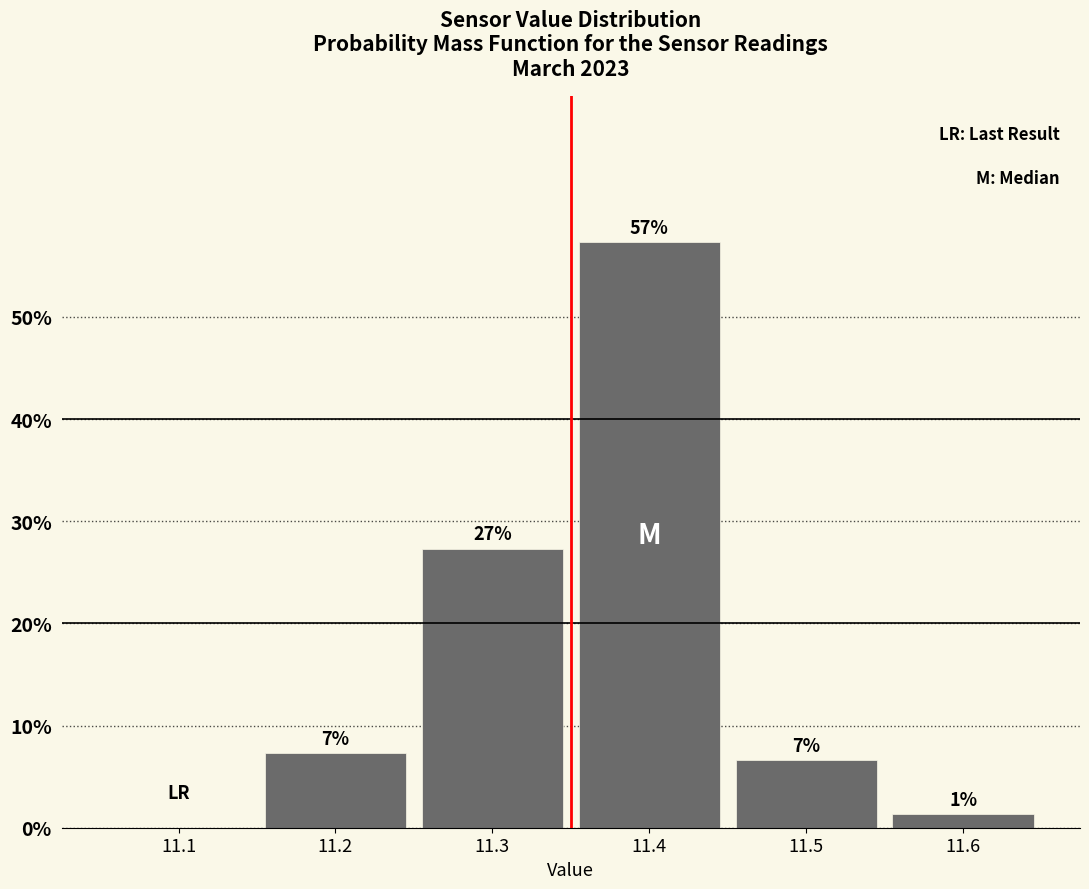

Are the bars horizontal?

No